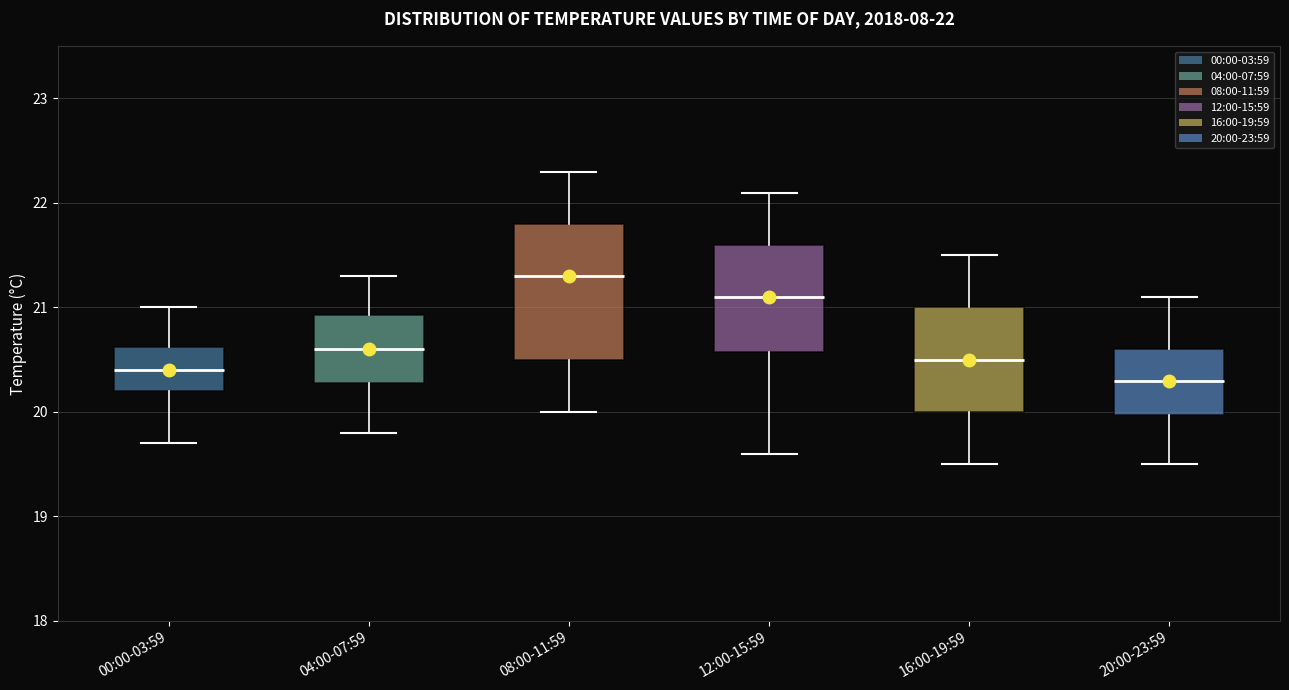

Comparing the boxes themselves (not the whiskers), which one is the tallest?

08:00-11:59